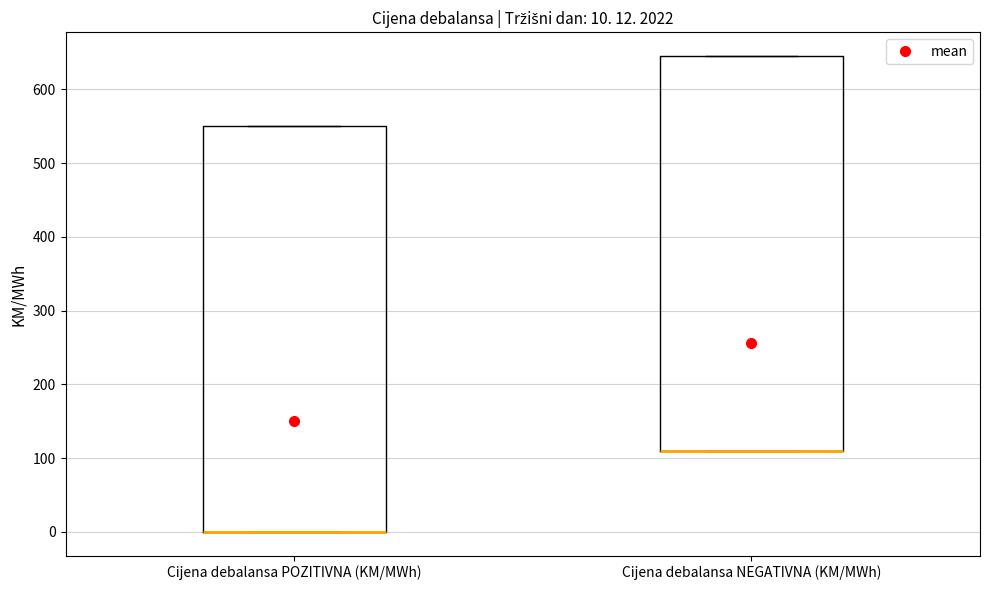

Comparing the boxes themselves (not the whiskers), which one is the tallest?

Cijena debalansa POZITIVNA (KM/MWh)